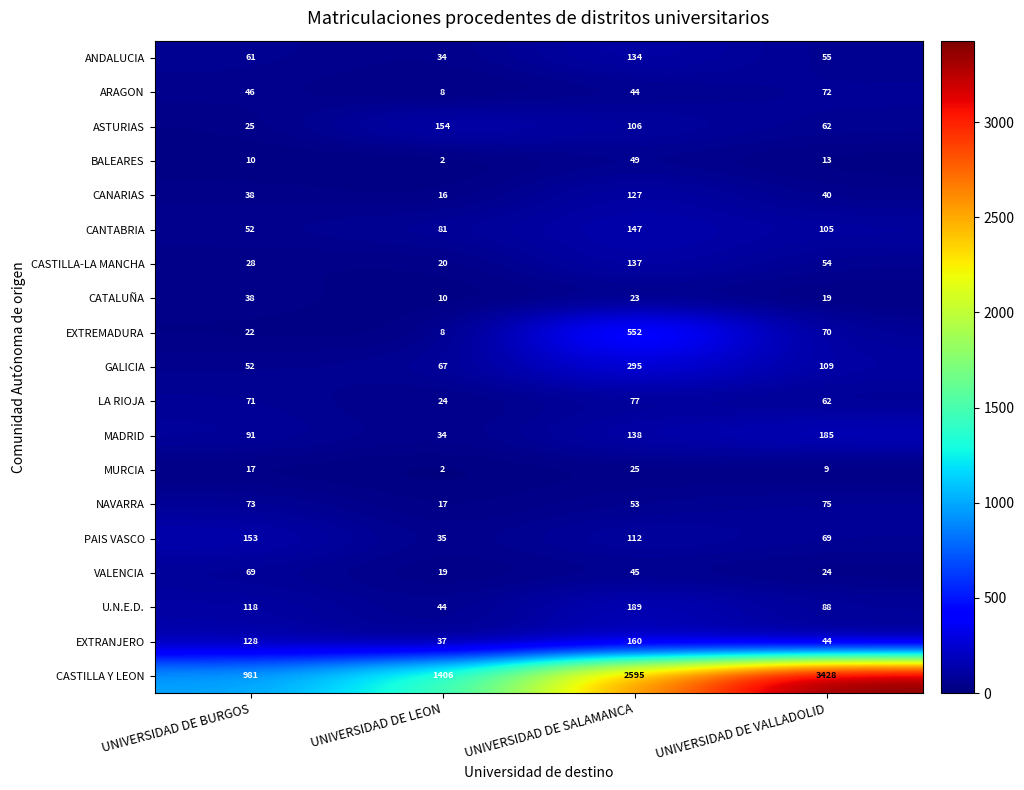

Which series has the largest total across all categories?

CASTILLA Y LEON